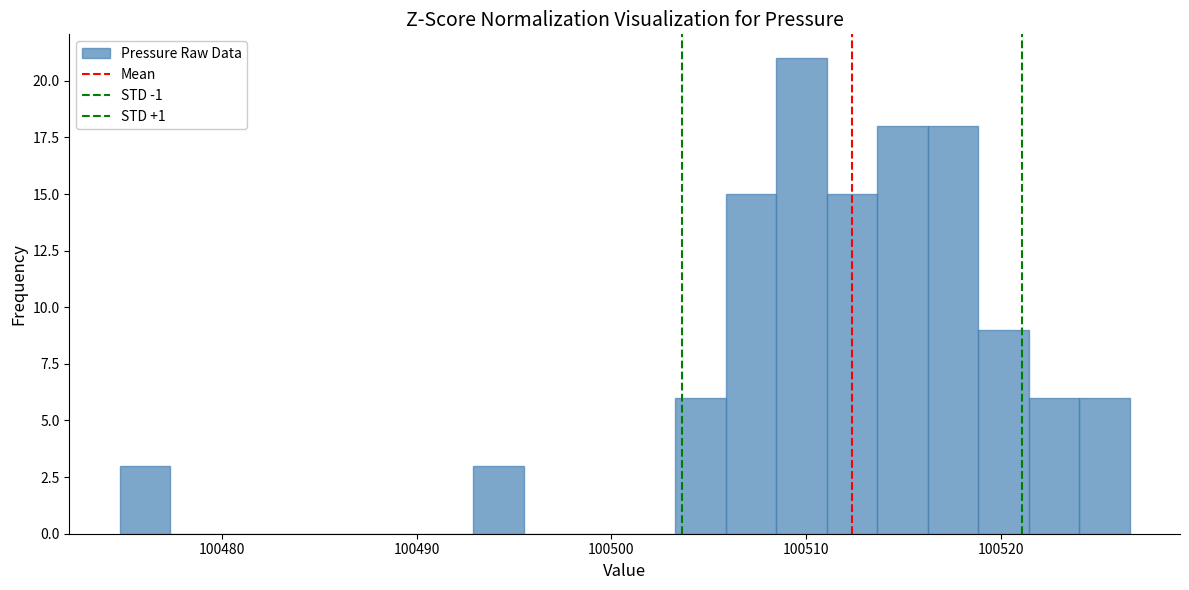

Around what value on the x-axis is the tallest bar? Give the approximate position of its centre, as read against the axis.

100510